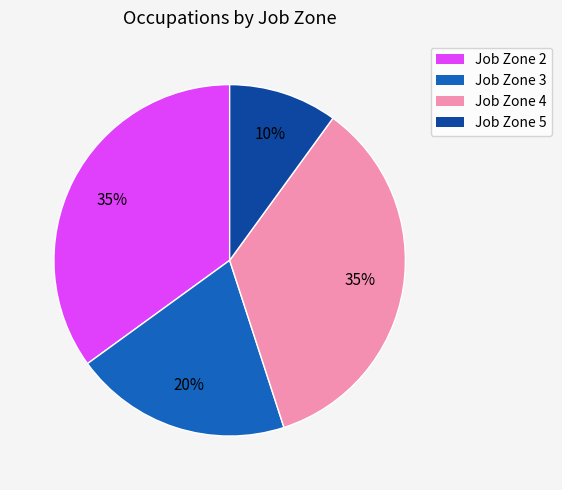

What is the smallest slice in the pie chart?

Job Zone 5